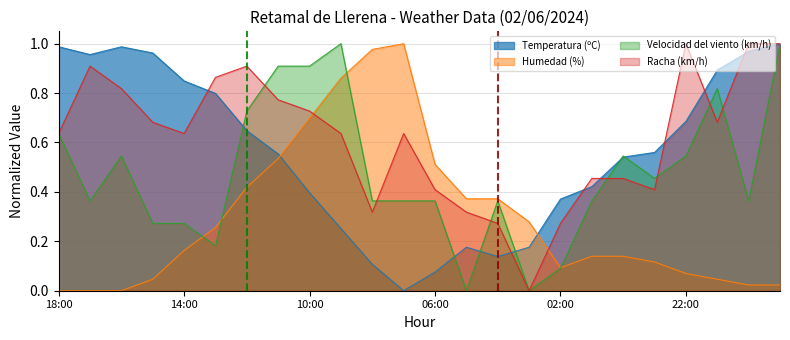

Reading left to right, transcribe all the data shown in this chart.

Temperatura (ºC): 1.0	1.0	1.0	1.0	0.8	0.8	0.6	0.6	0.4	0.3	0.1	0.0	0.1	0.2	0.1	0.2	0.4	0.4	0.5	0.6	0.7	0.9	1.0	1.0
Humedad (%): 0.0	0.0	0.0	0.0	0.2	0.3	0.4	0.5	0.7	0.9	1.0	1.0	0.5	0.4	0.4	0.3	0.1	0.1	0.1	0.1	0.1	0.0	0.0	0.0
Velocidad del viento (km/h): 0.6	0.4	0.5	0.3	0.3	0.2	0.7	0.9	0.9	1.0	0.4	0.4	0.4	0.0	0.4	0.0	0.1	0.4	0.5	0.5	0.5	0.8	0.4	1.0
Racha (km/h): 0.6	0.9	0.8	0.7	0.6	0.9	0.9	0.8	0.7	0.6	0.3	0.6	0.4	0.3	0.3	0.0	0.3	0.5	0.5	0.4	1.0	0.7	1.0	1.0